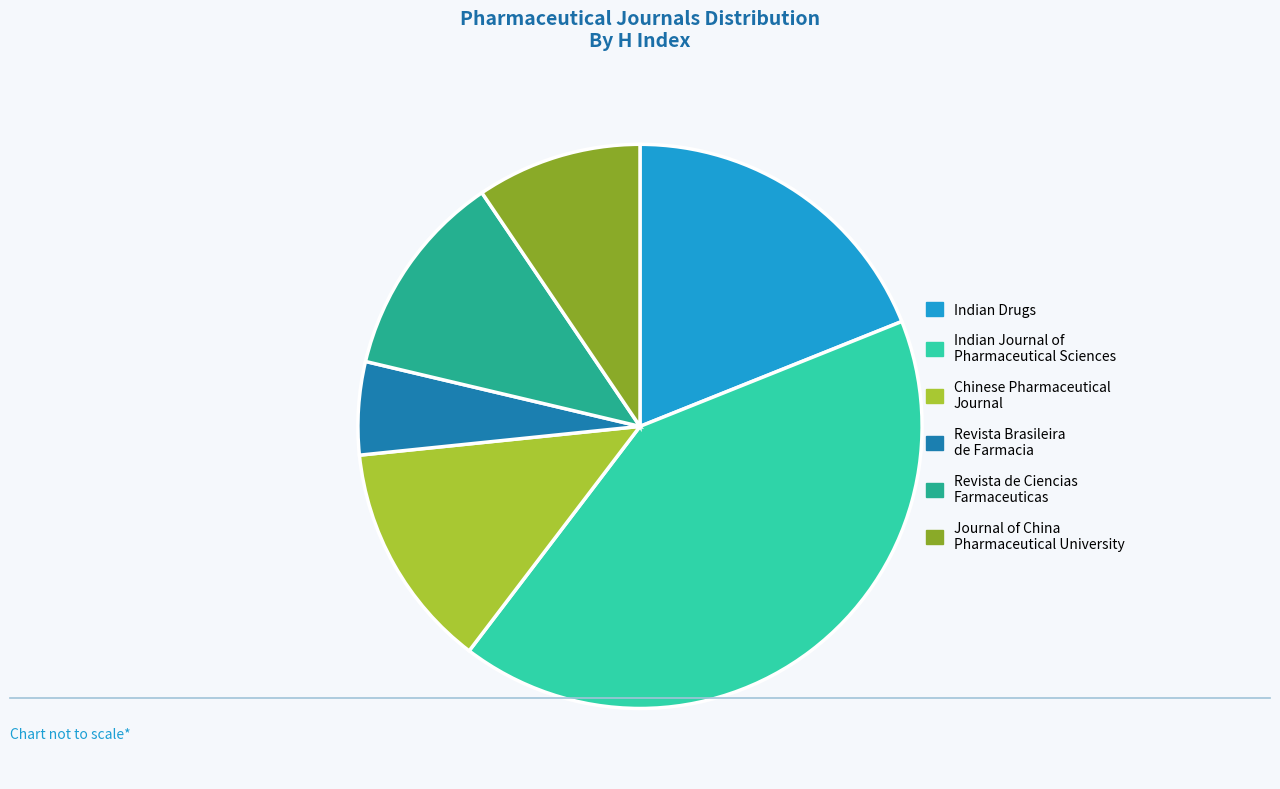

Rank the categories by value from lowest to highest.

Revista Brasileira de Farmacia, Journal of China Pharmaceutical University, Revista de Ciencias Farmaceuticas, Chinese Pharmaceutical Journal, Indian Drugs, Indian Journal of Pharmaceutical Sciences